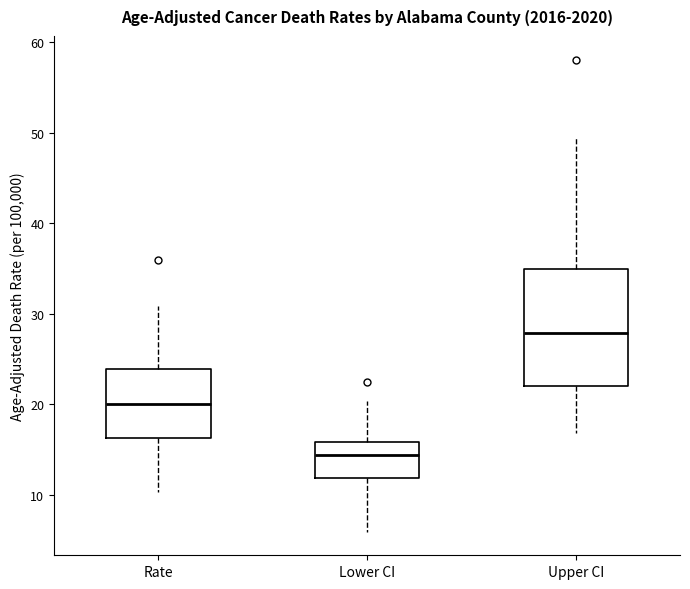

Reading left to right, read every box against the y-axis: the position of its median line, the range the box covers, and the ends of its whiskers. The values are not printed on the chart, so give them approximately, as read against the axis.

Rate: median 20, box 16 to 24, whiskers 10 to 31
Lower CI: median 14, box 12 to 16, whiskers 6 to 20
Upper CI: median 28, box 22 to 35, whiskers 17 to 50